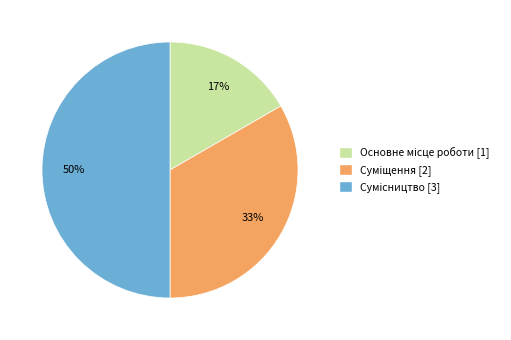

To the nearest percent, what is the average slice percentage?

33%